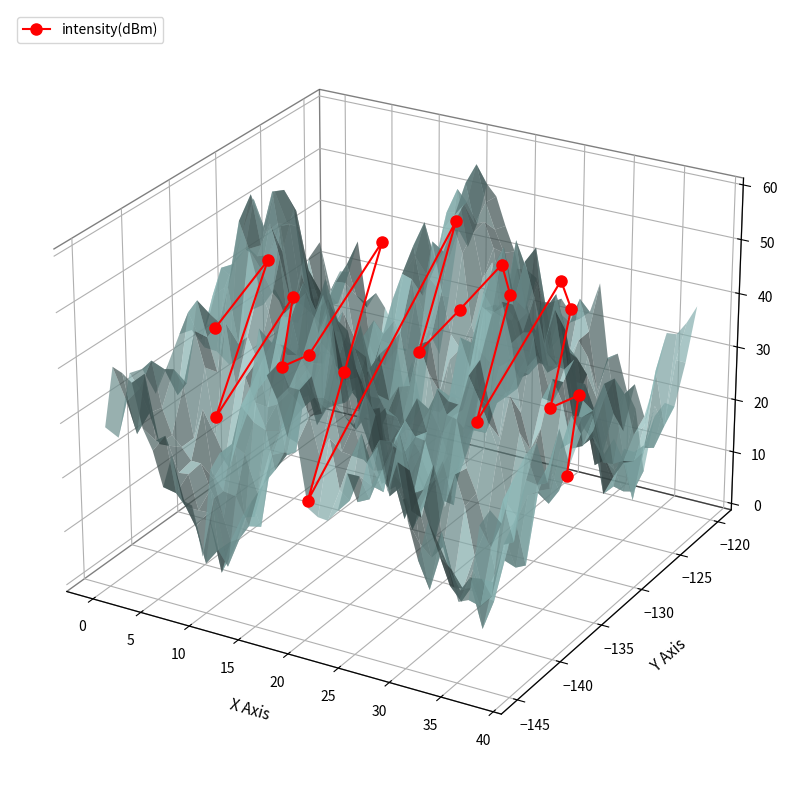

How many points are higher than both their immediate neighbors (excluding endpoints)?

7